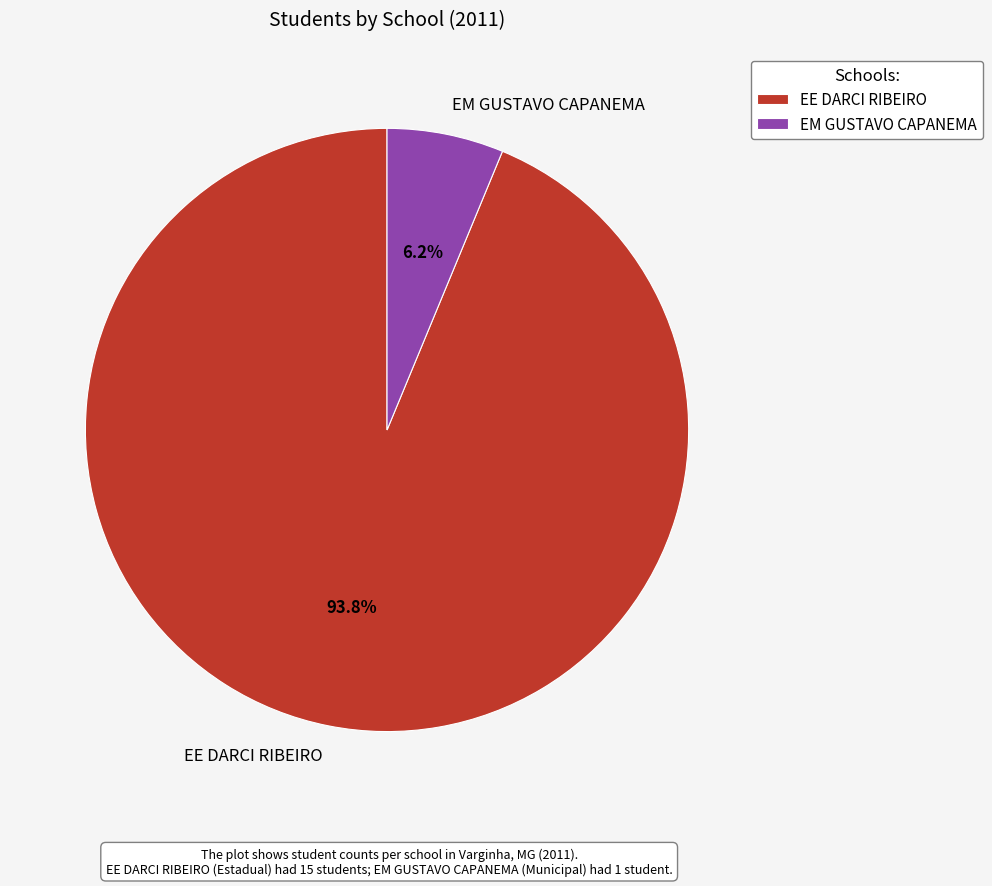

To the nearest percent, what is the average slice percentage?

50%